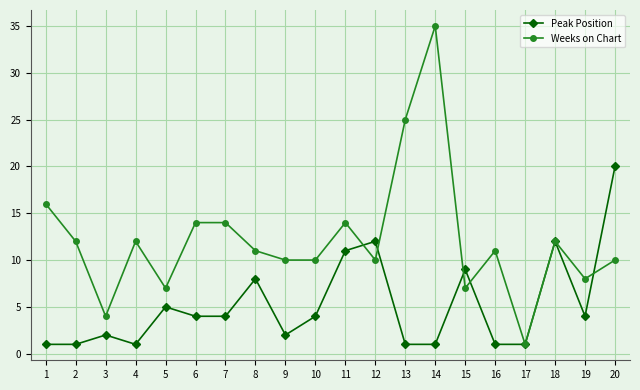

What is the difference between the highest and lowest values at 8?

3